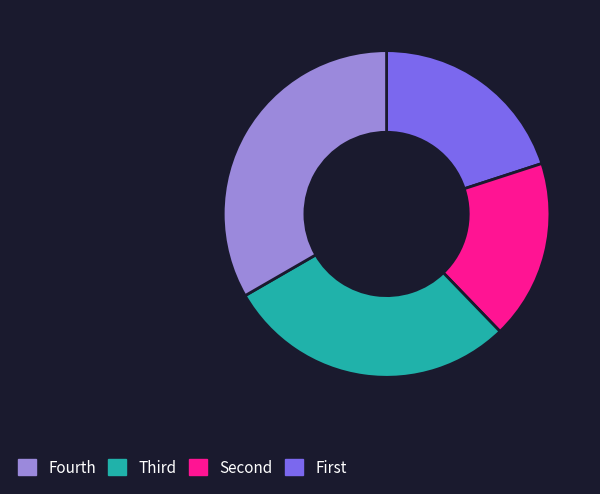

How many segments does this pie chart have?

4